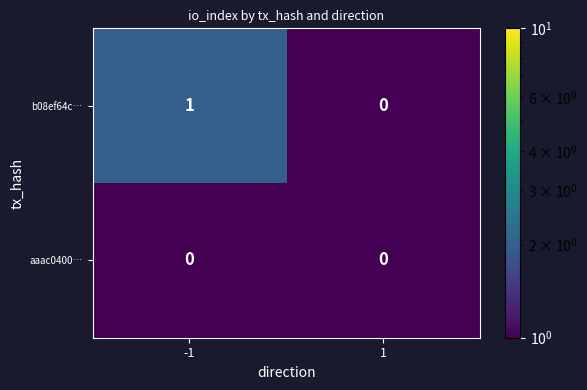

Which series has the widest spread of values?

b08ef64c…